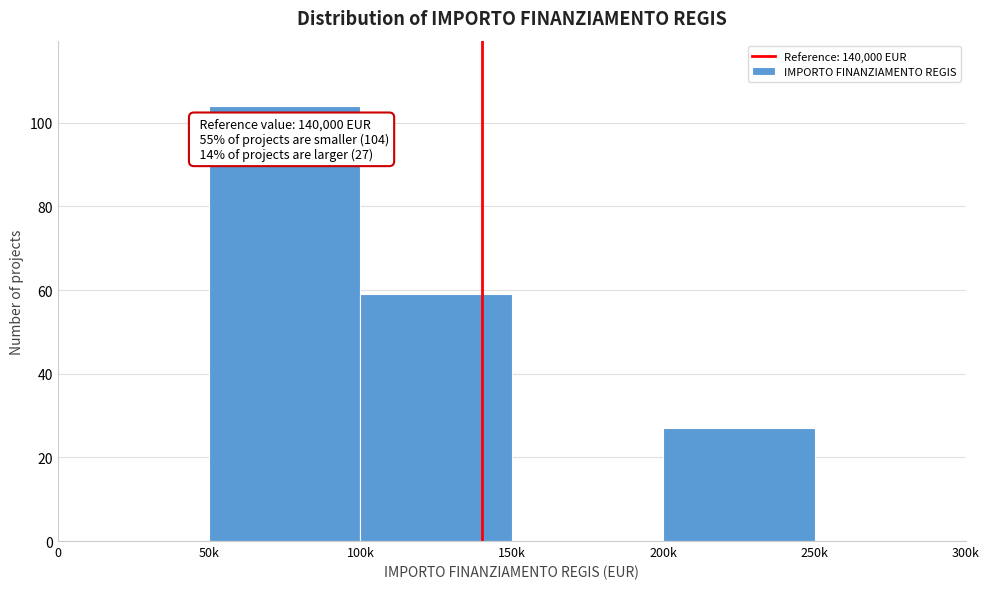

Reading left to right, extract all data points from this chart.

0=0	50k=104	100k=59	150k=0	200k=27	250k=0